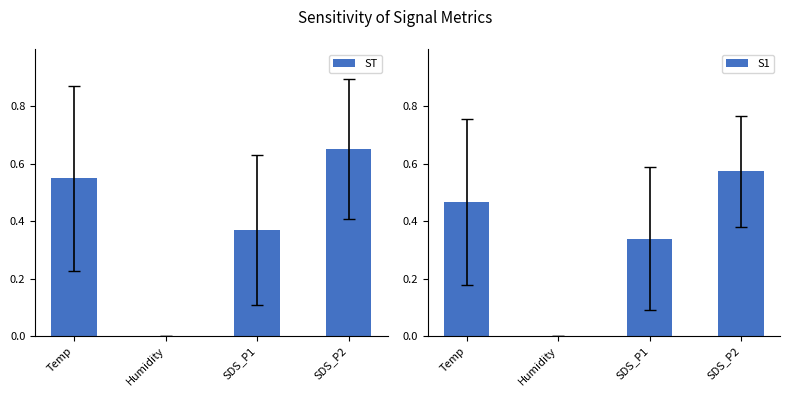

Rank the series by their maximum value, from highest to lowest.

ST, S1